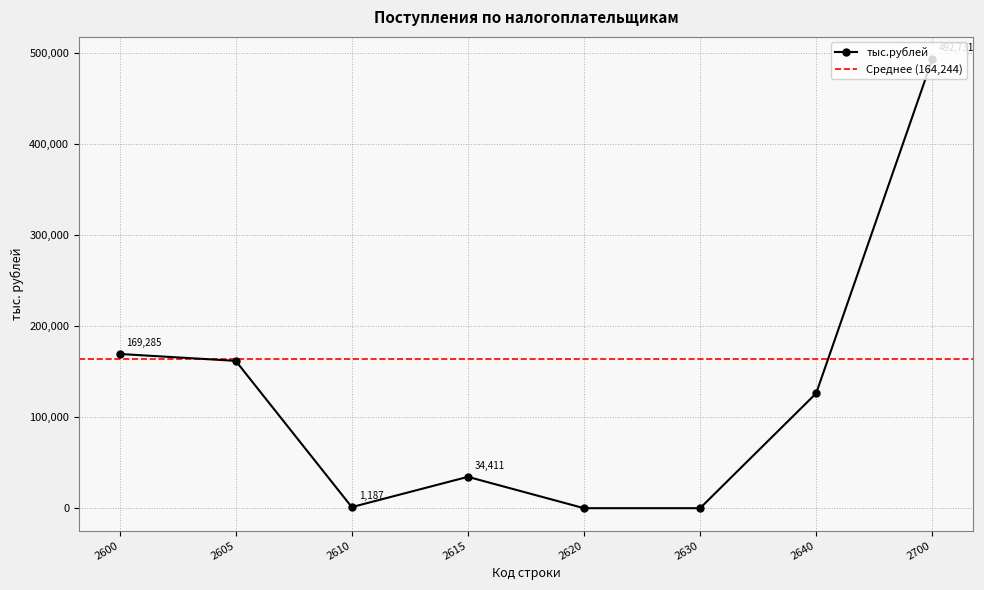

What is the average value?

123183